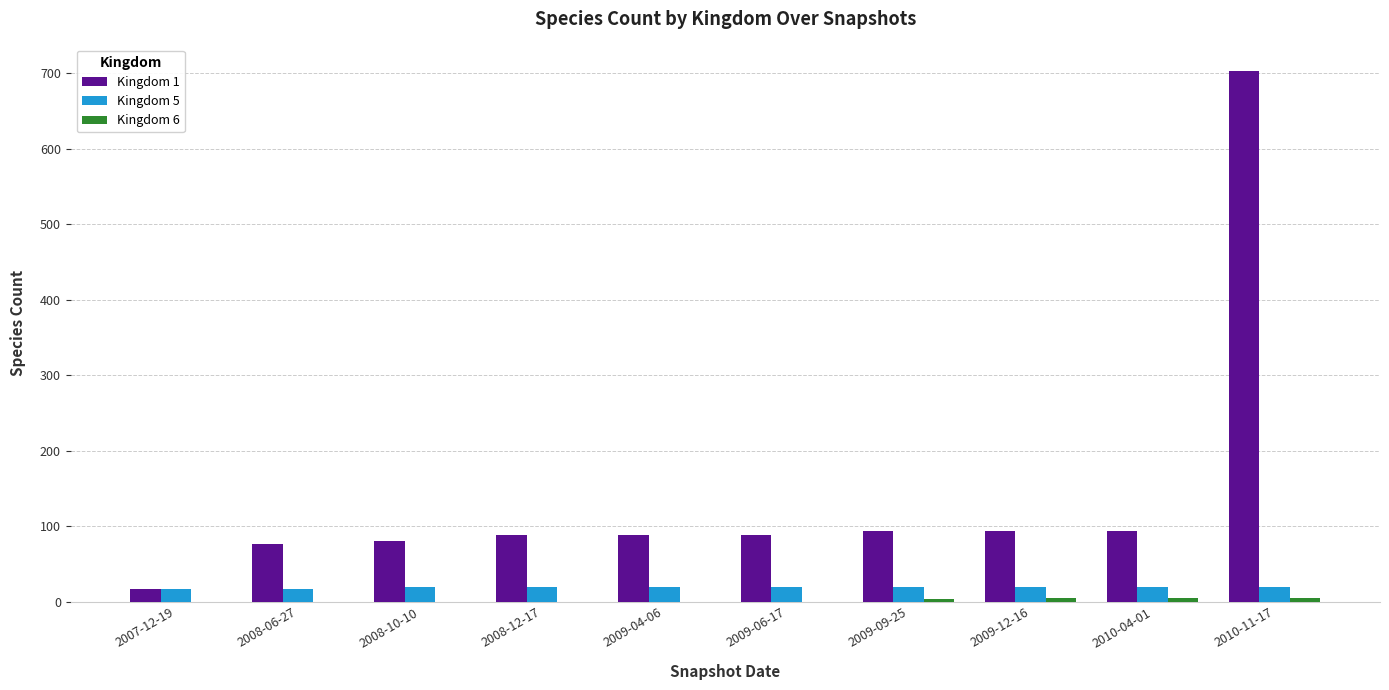

How many groups of bars are there?

10